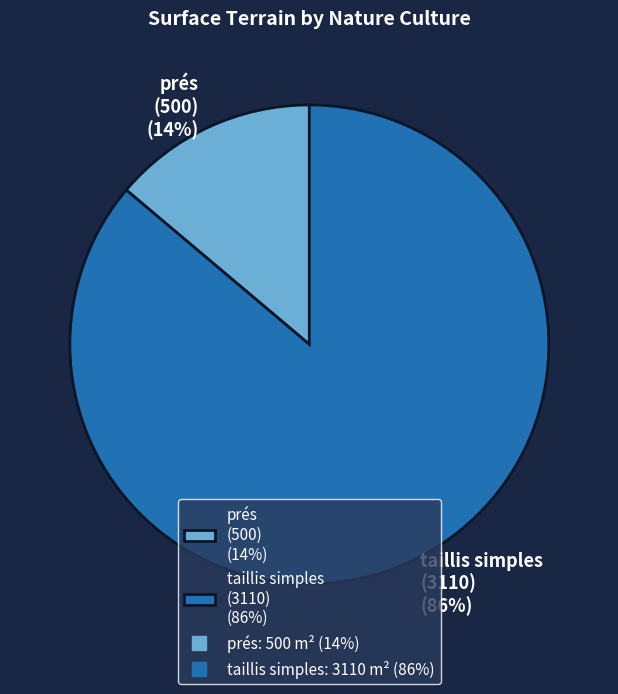

True or false: taillis simples (3110) (86%) accounts for 81% of the total.

False